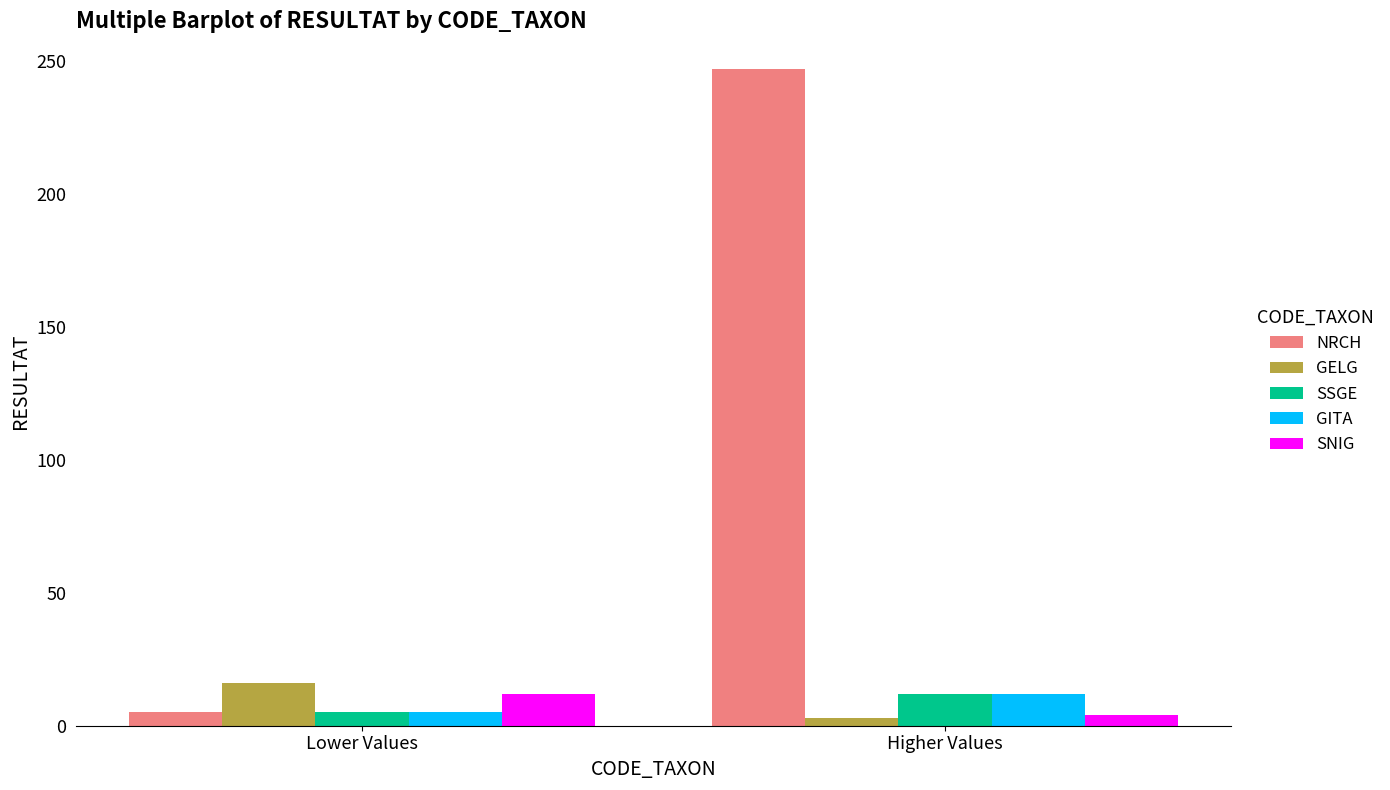

The value of NRCH at Higher Values is 247. True or false?

True